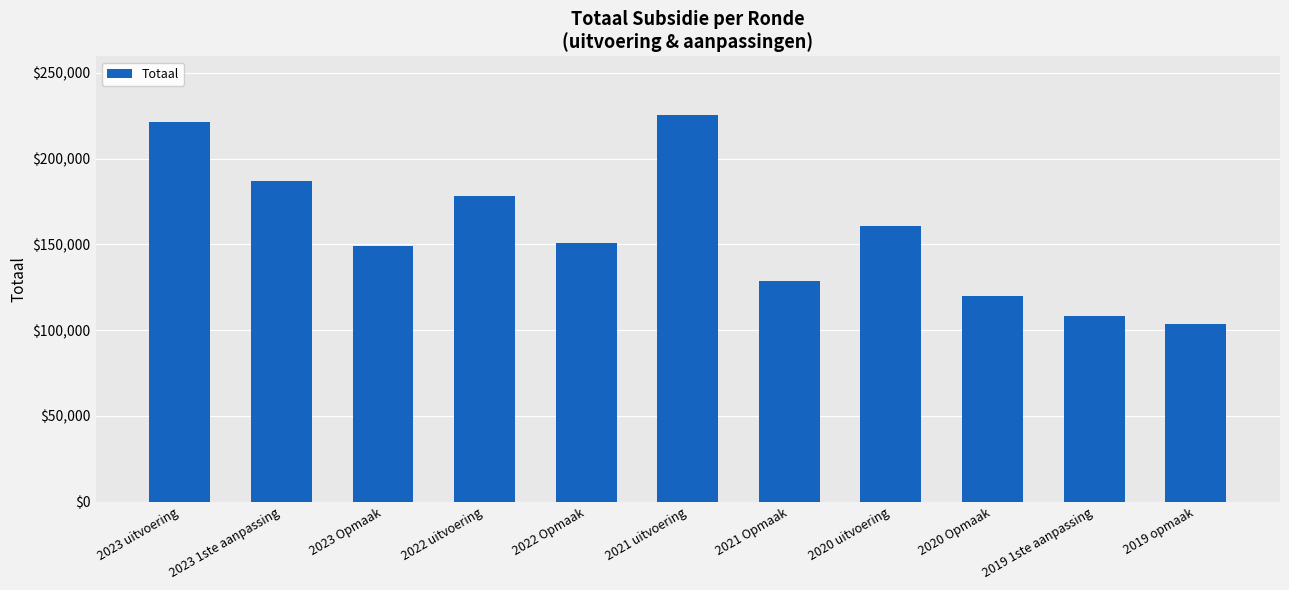

What is the value of the 2nd bar from the left?

187170